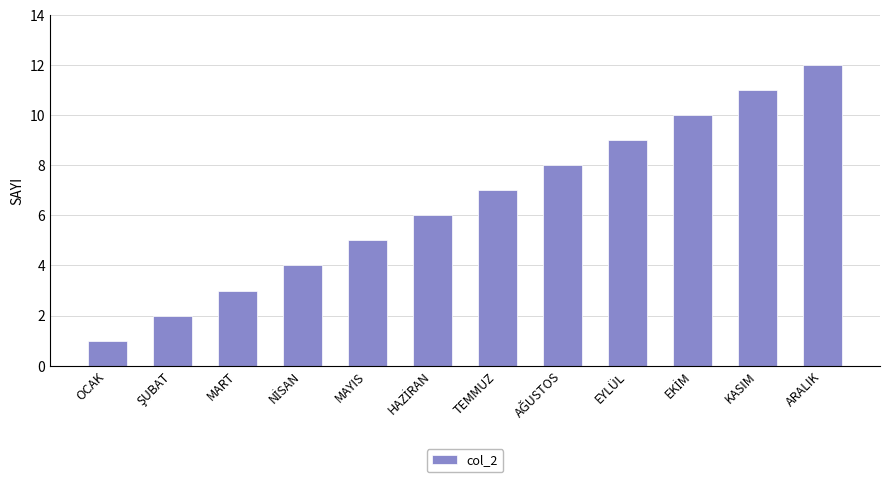

True or false: the data shows 0 at OCAK.

False